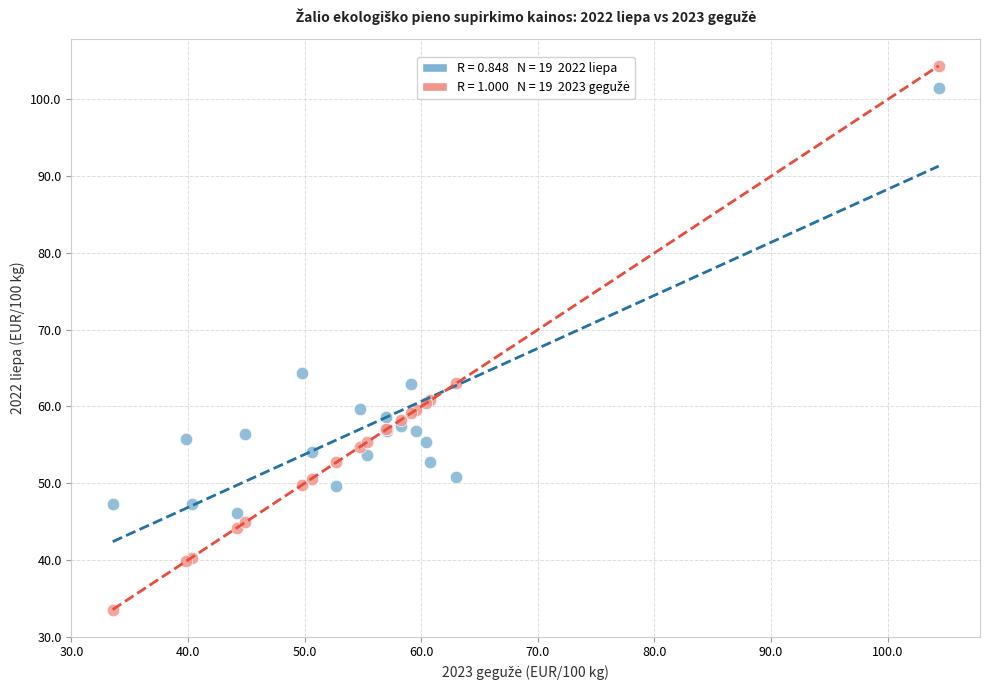

Across all series, what Y value is closest to 68?

64.4